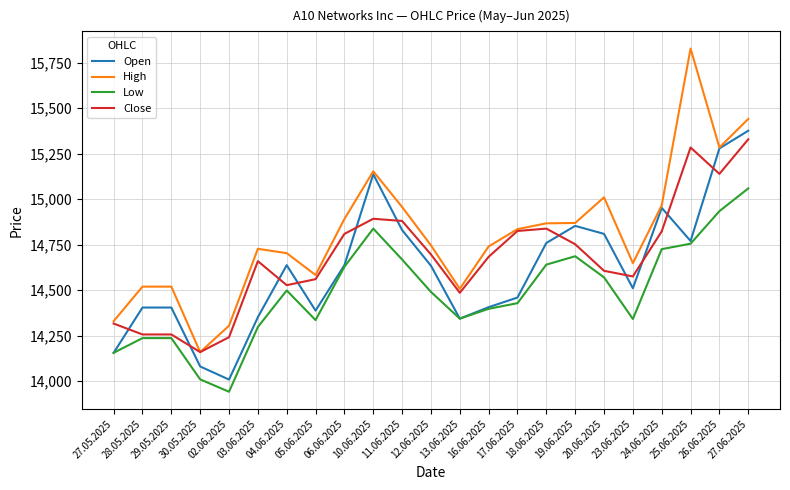

After their last crossing, which series has the higher values: Close or Open?

Open